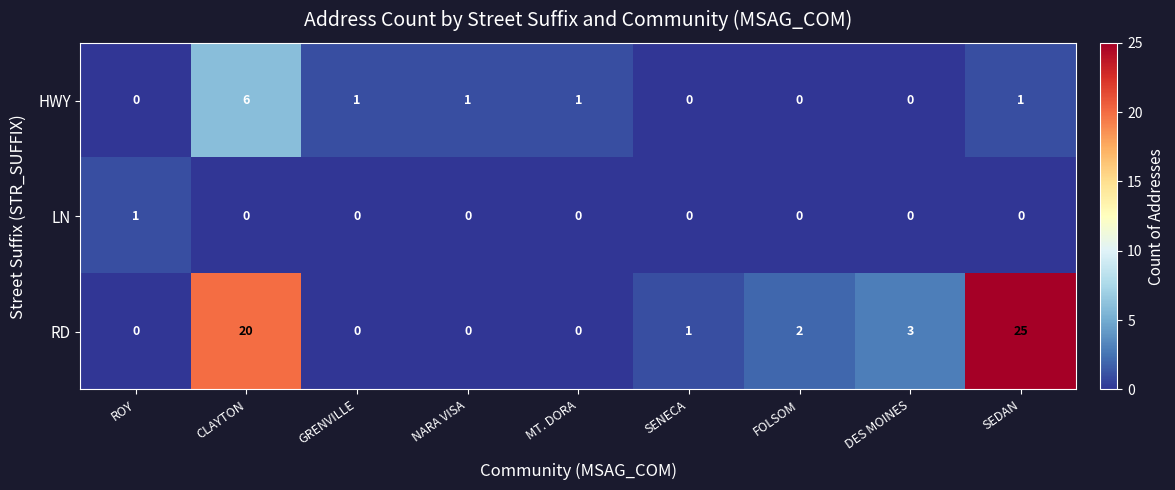

List the series in order of their overall mean, highest first.

RD, HWY, LN